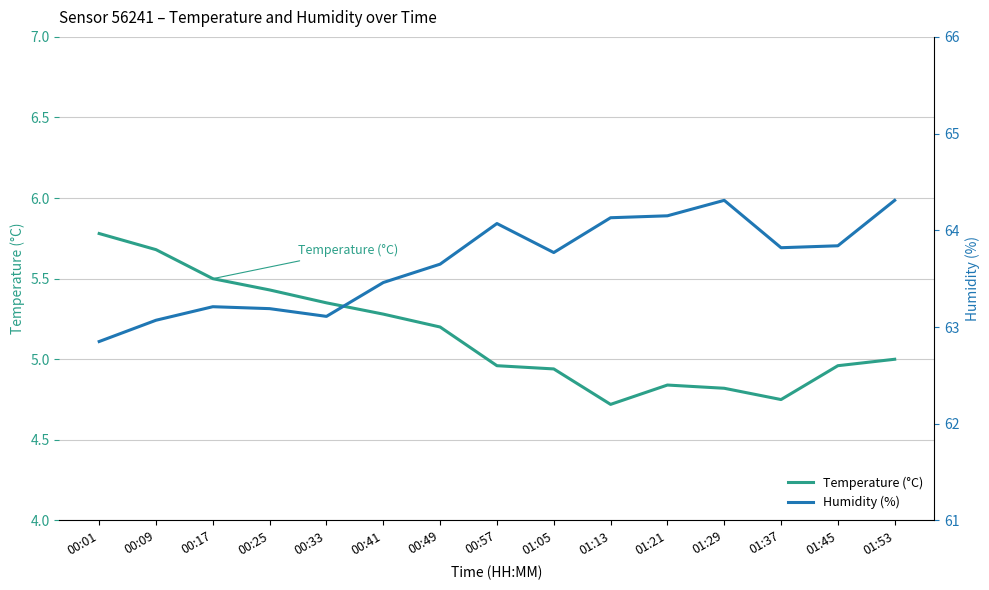

At 00:41, list the series in order from smallest to largest.

Temperature (°C), Humidity (%)